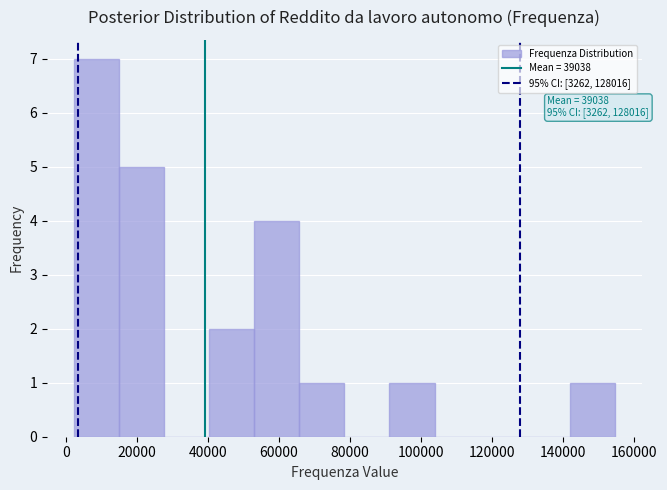

Over which range of the x-axis is the bar tallest?

2000 to 14000